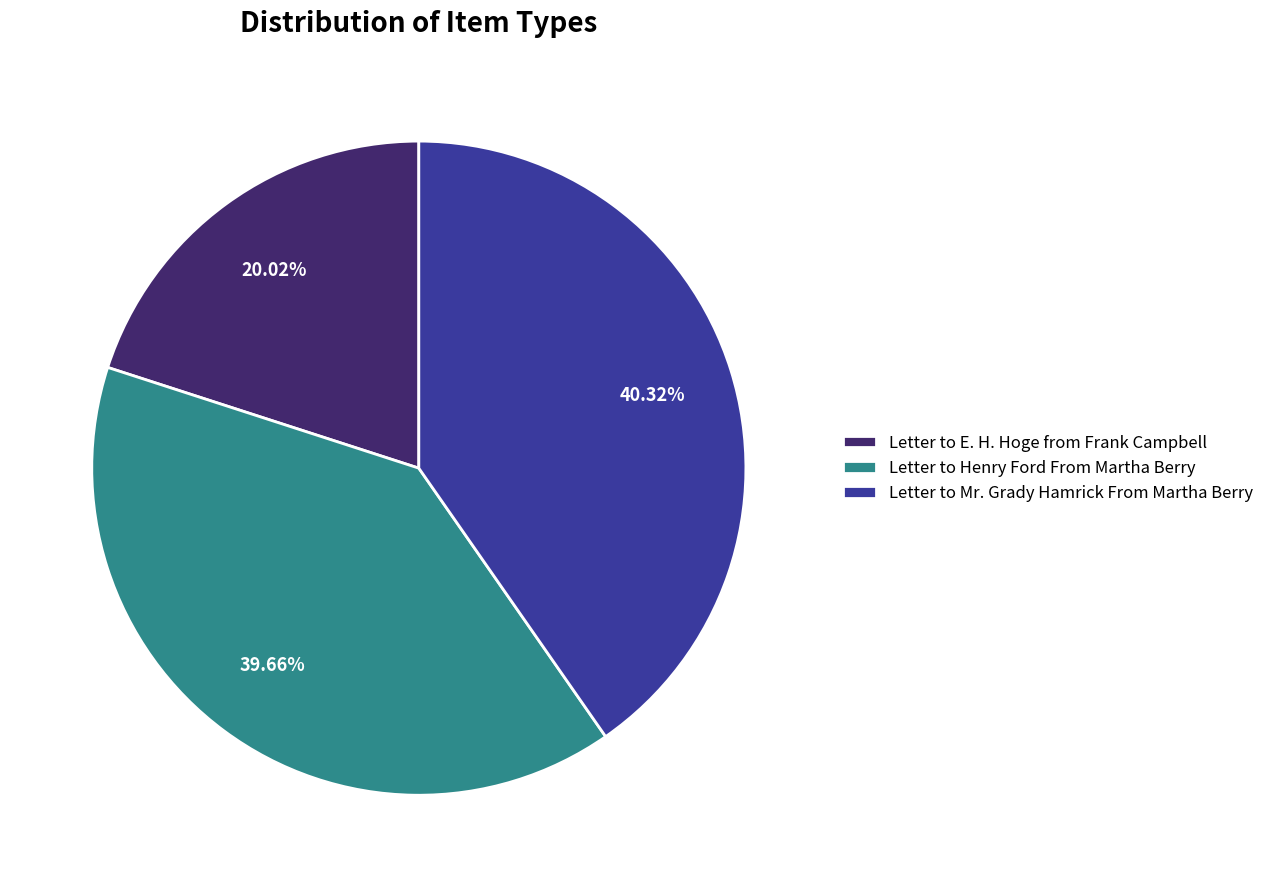

Count the number of slices in the pie.

3